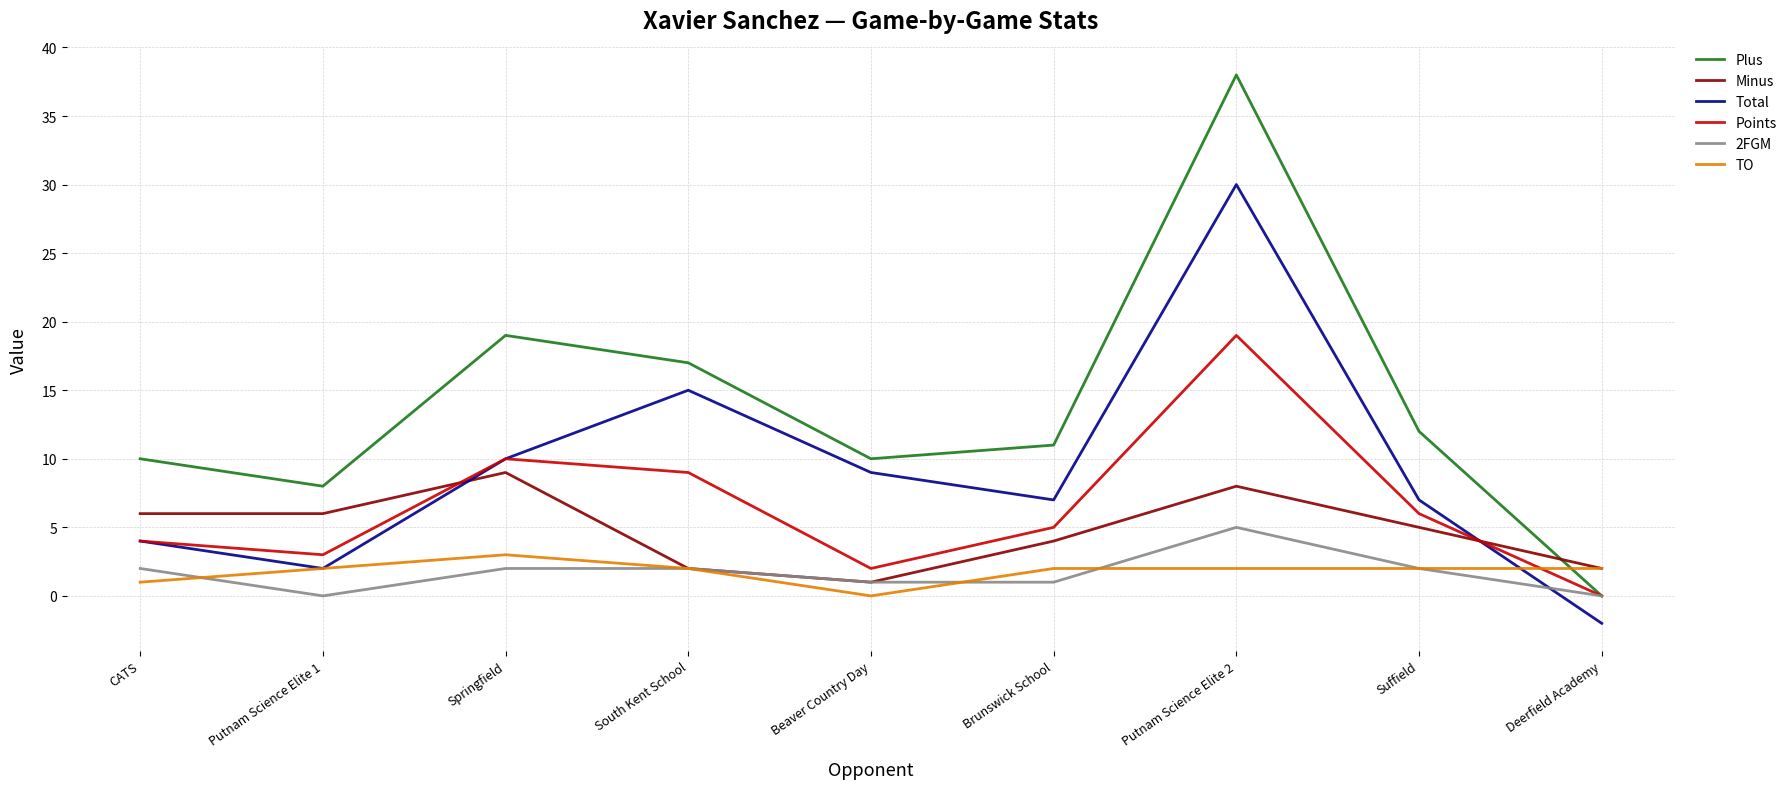

Rank the series by their maximum value, from lowest to highest.

TO, 2FGM, Minus, Points, Total, Plus